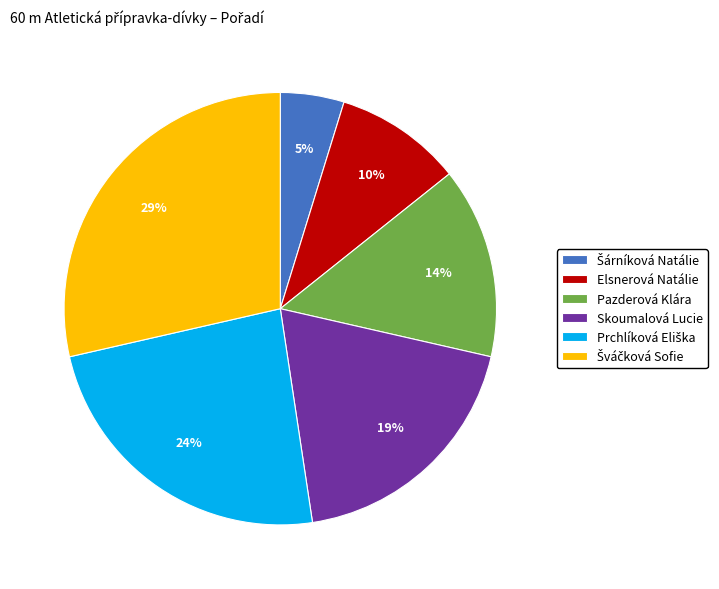

Between Elsnerová Natálie and Skoumalová Lucie, which is larger?

Skoumalová Lucie